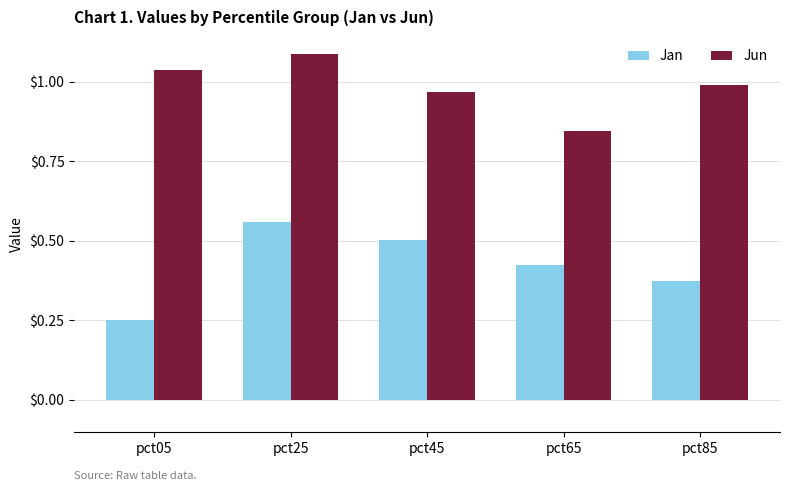

At which label is Jan closest to 0?

pct05